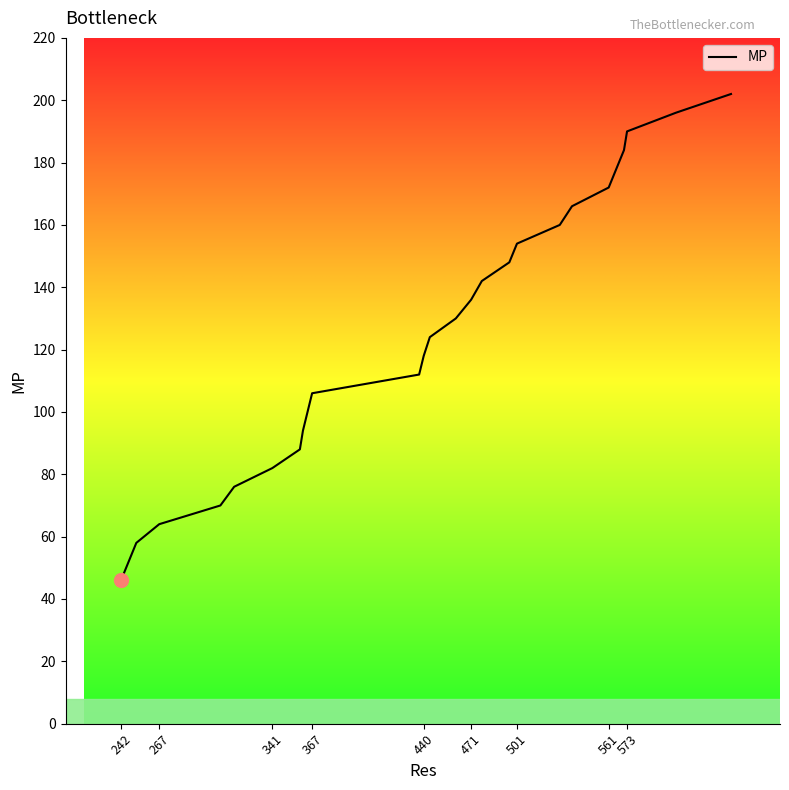

How many values exceed 124?

13